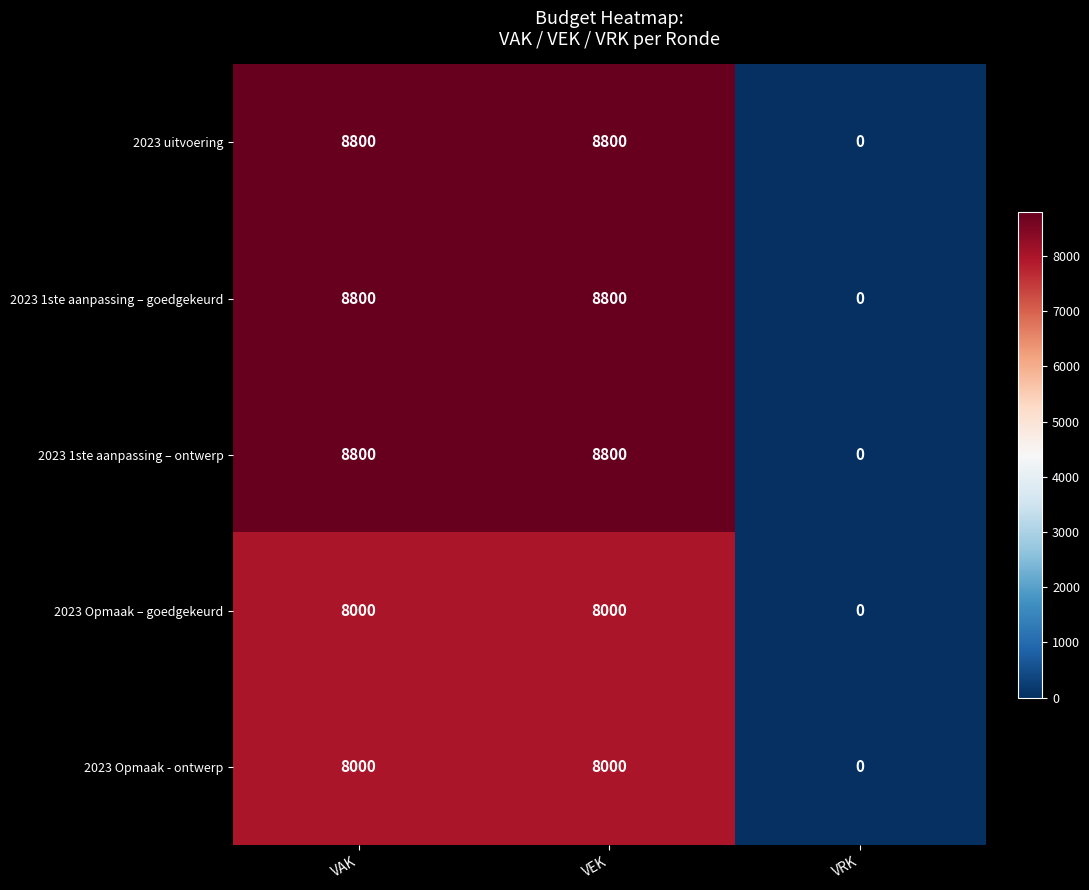

How many positive values does the 2023 1ste aanpassing – ontwerp series have?

2